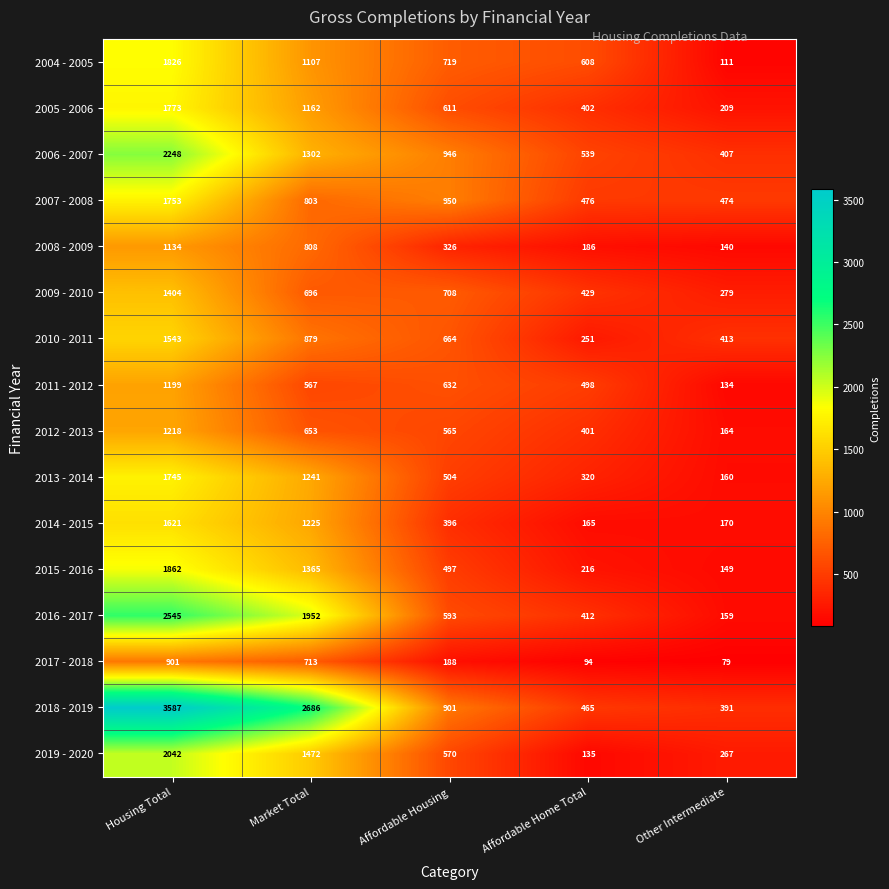

How many values in the 2017 - 2018 series are below 188?

2